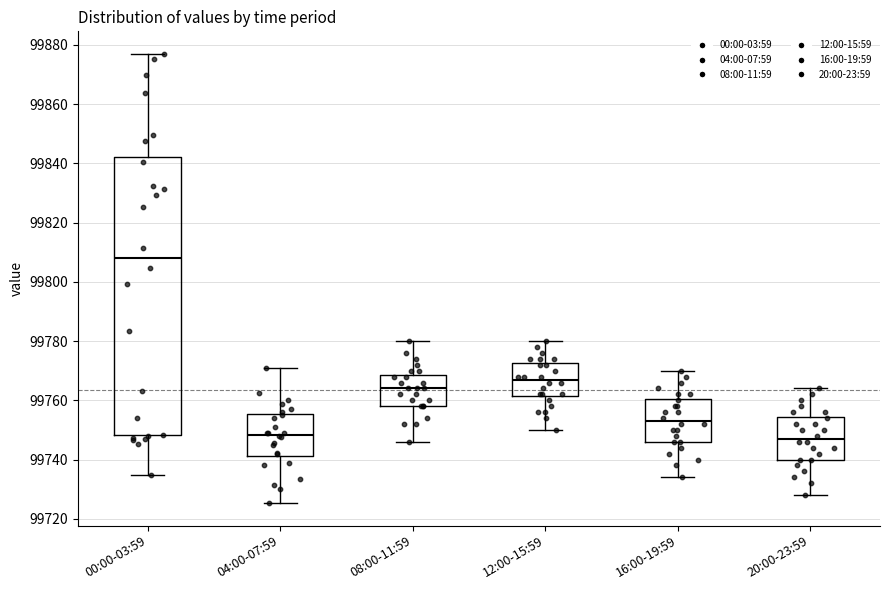

Which box is the tallest, from its lower edge to its upper edge?

00:00-03:59